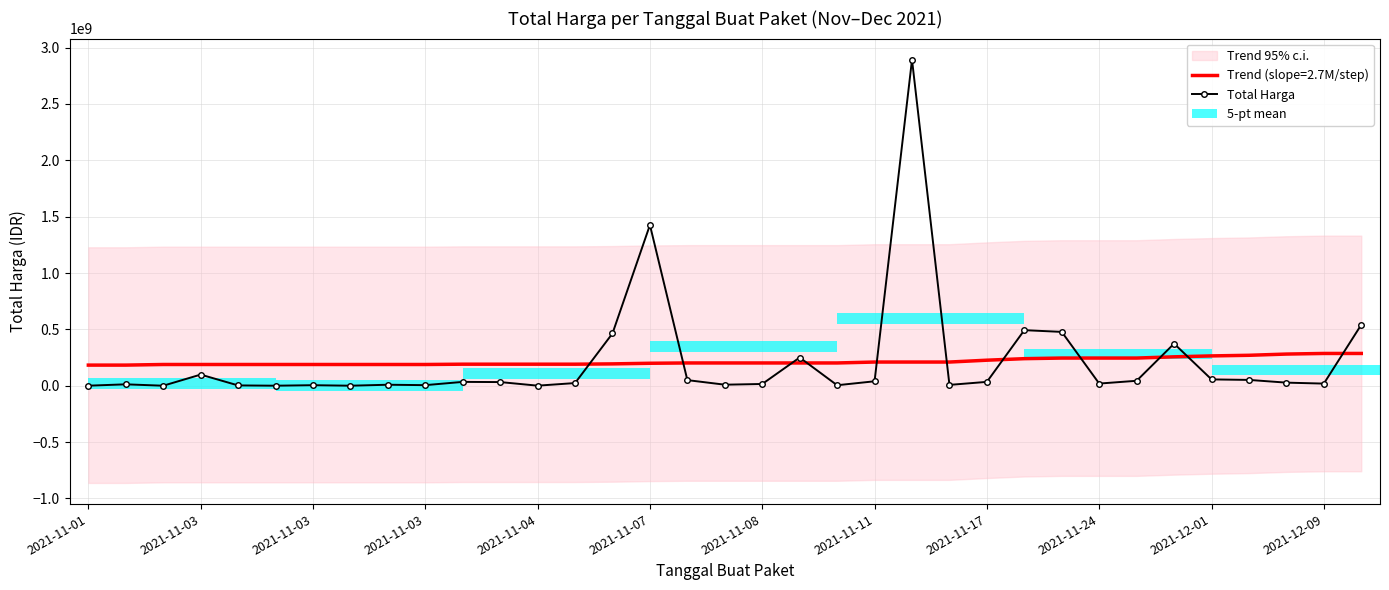

What is the label of the 19th bar from the right?

16